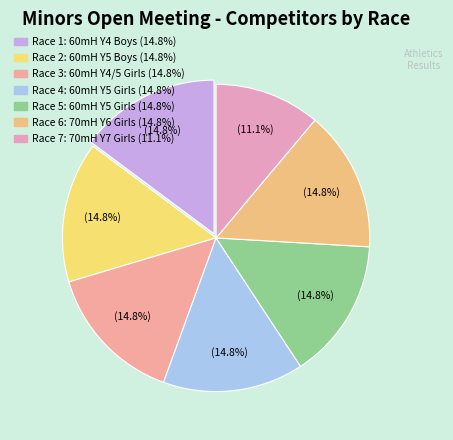

To the nearest percent, what is the difference between the largest and smallest slice percentages?

4%